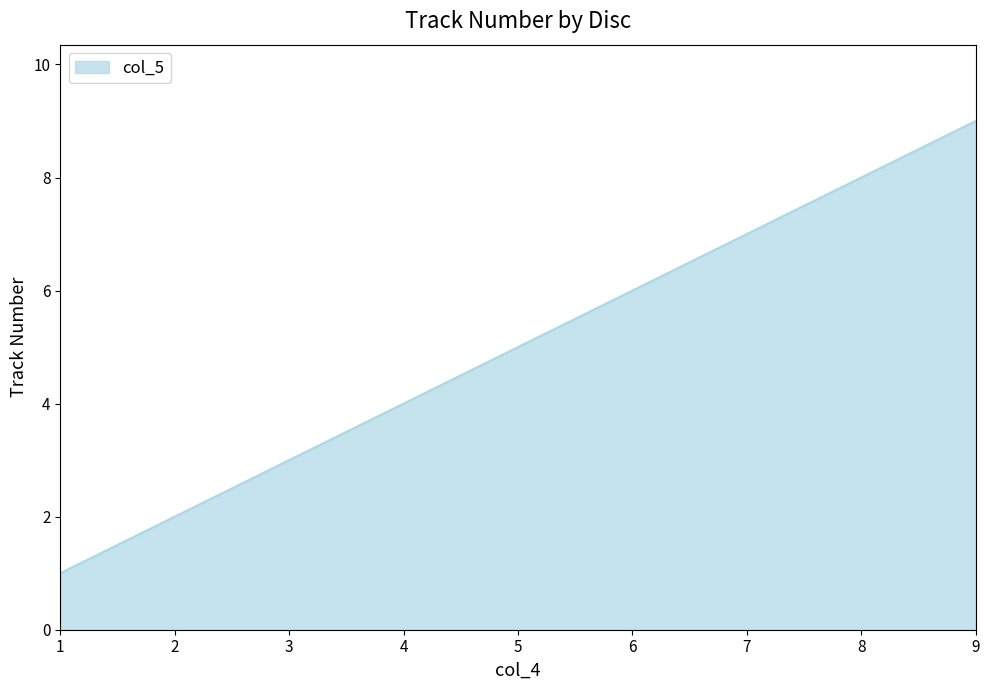

Reading left to right, list all the values displayed in this chart.

1	2	3	4	5	6	7	8	9